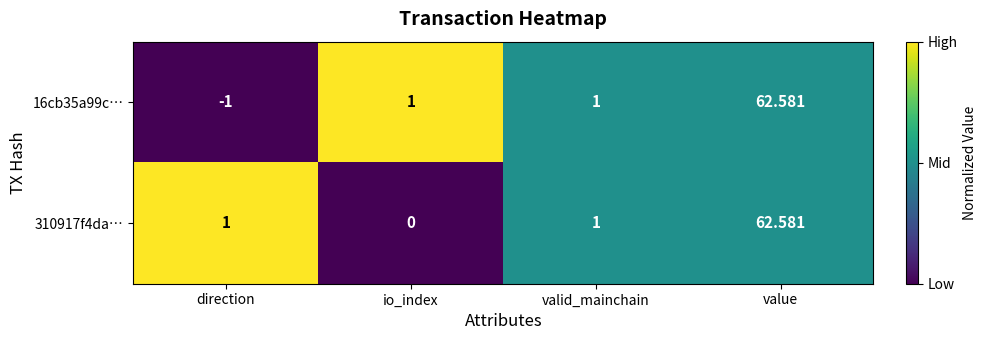

At which label does 16cb35a99c… reach its minimum?

direction